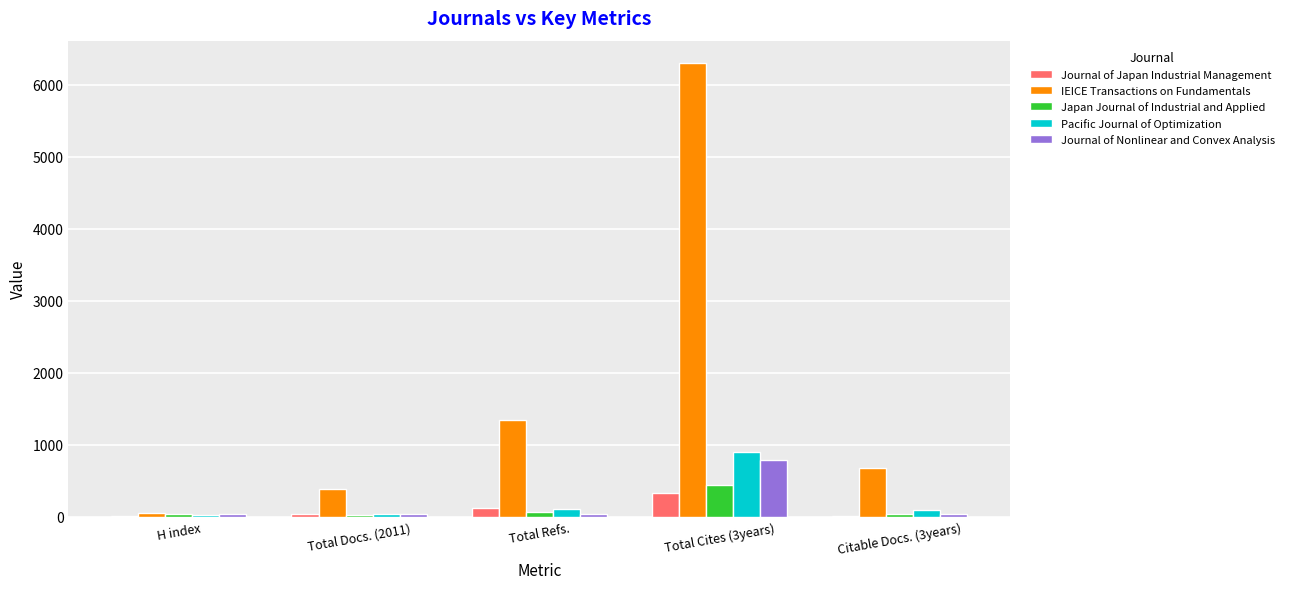

Which category has the highest value in the Journal of Nonlinear and Convex Analysis series?

Total Cites (3years)